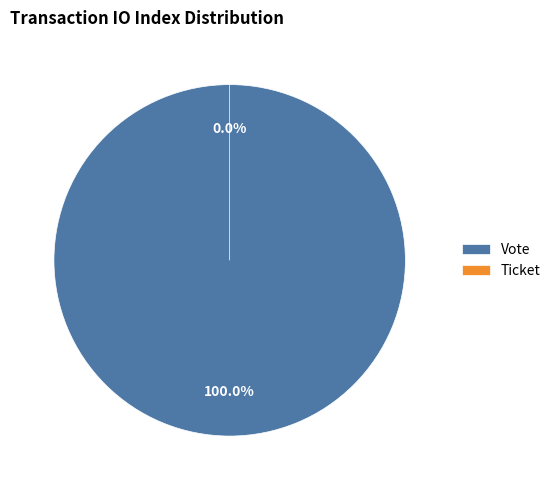

How many slices are in this pie chart?

2